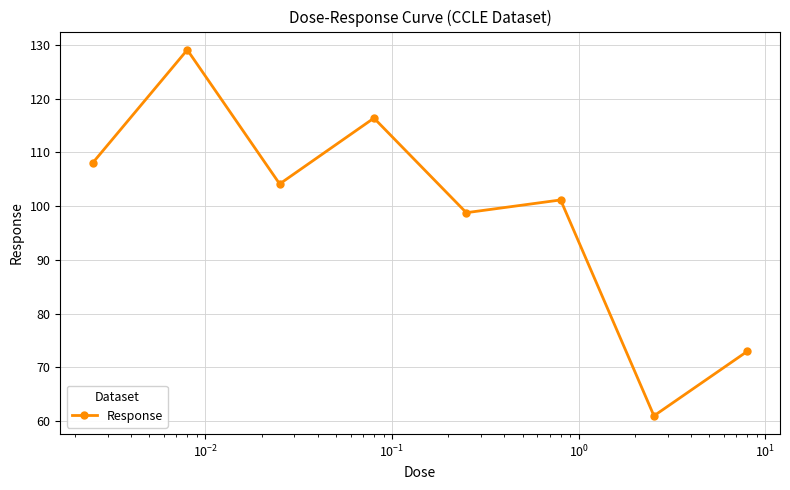

How many interior local peaks (higher than both neighbors) does the data have?

3